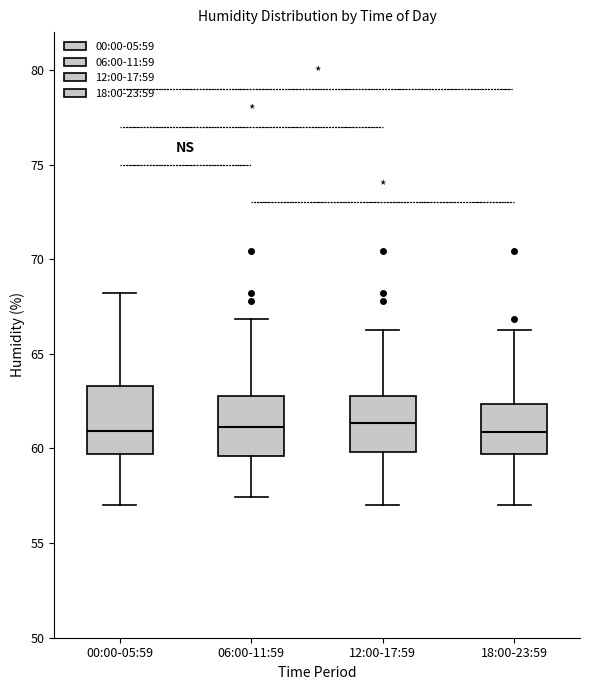

Reading left to right, read every box against the y-axis: the position of its median line, the range the box covers, and the ends of its whiskers. The values are not printed on the chart, so give them approximately, as read against the axis.

00:00-05:59: median 61.0, box 59.5 to 63.5, whiskers 57.0 to 68.0
06:00-11:59: median 61.0, box 59.5 to 63.0, whiskers 57.5 to 67.0
12:00-17:59: median 61.5, box 60.0 to 63.0, whiskers 57.0 to 66.5
18:00-23:59: median 61.0, box 59.5 to 62.5, whiskers 57.0 to 66.5